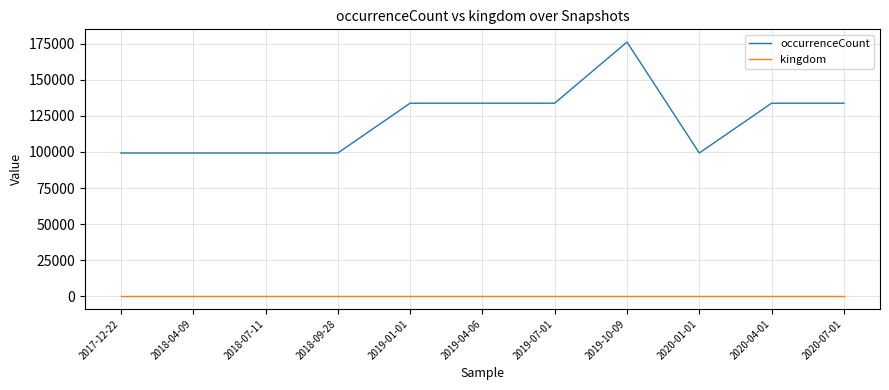

What are all the series names shown in the legend?

occurrenceCount, kingdom